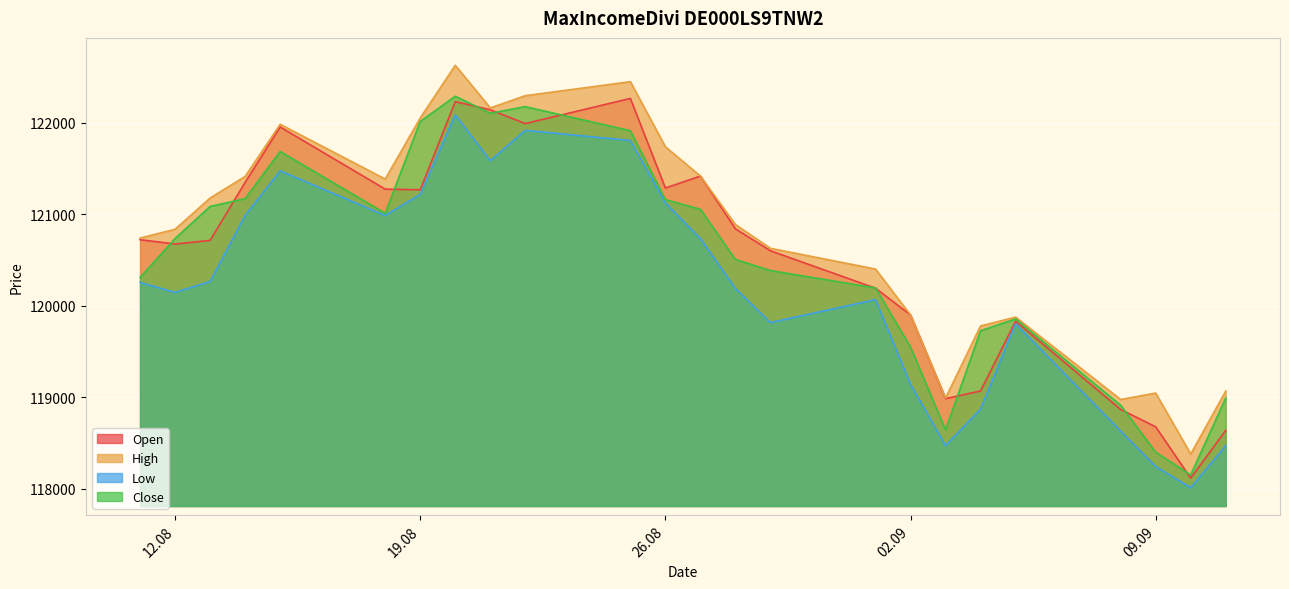

At which category is the sum across all series the highest?

20.08.2025